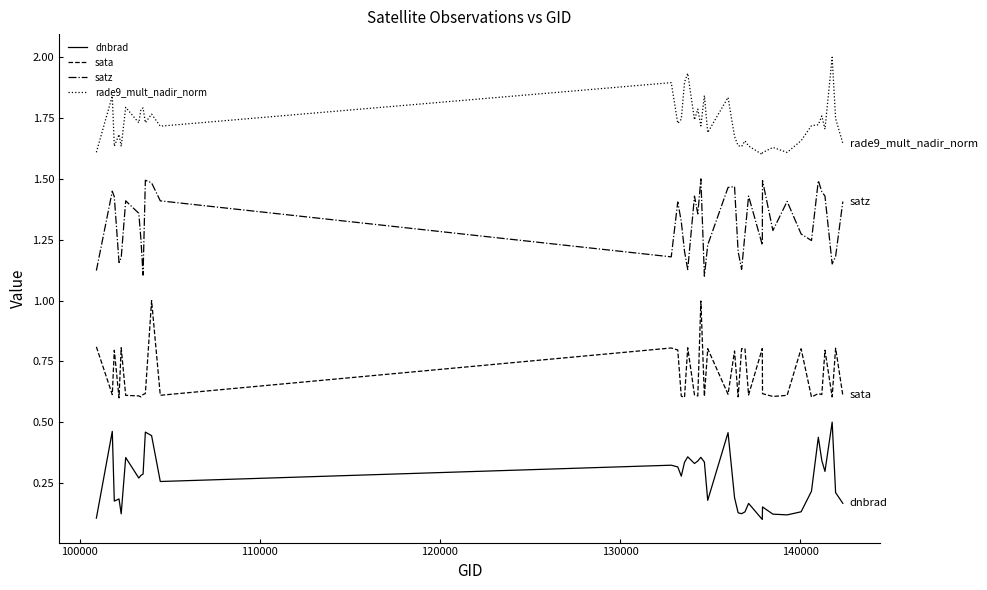

Which series has the largest total across all categories?

rade9_mult_nadir_norm